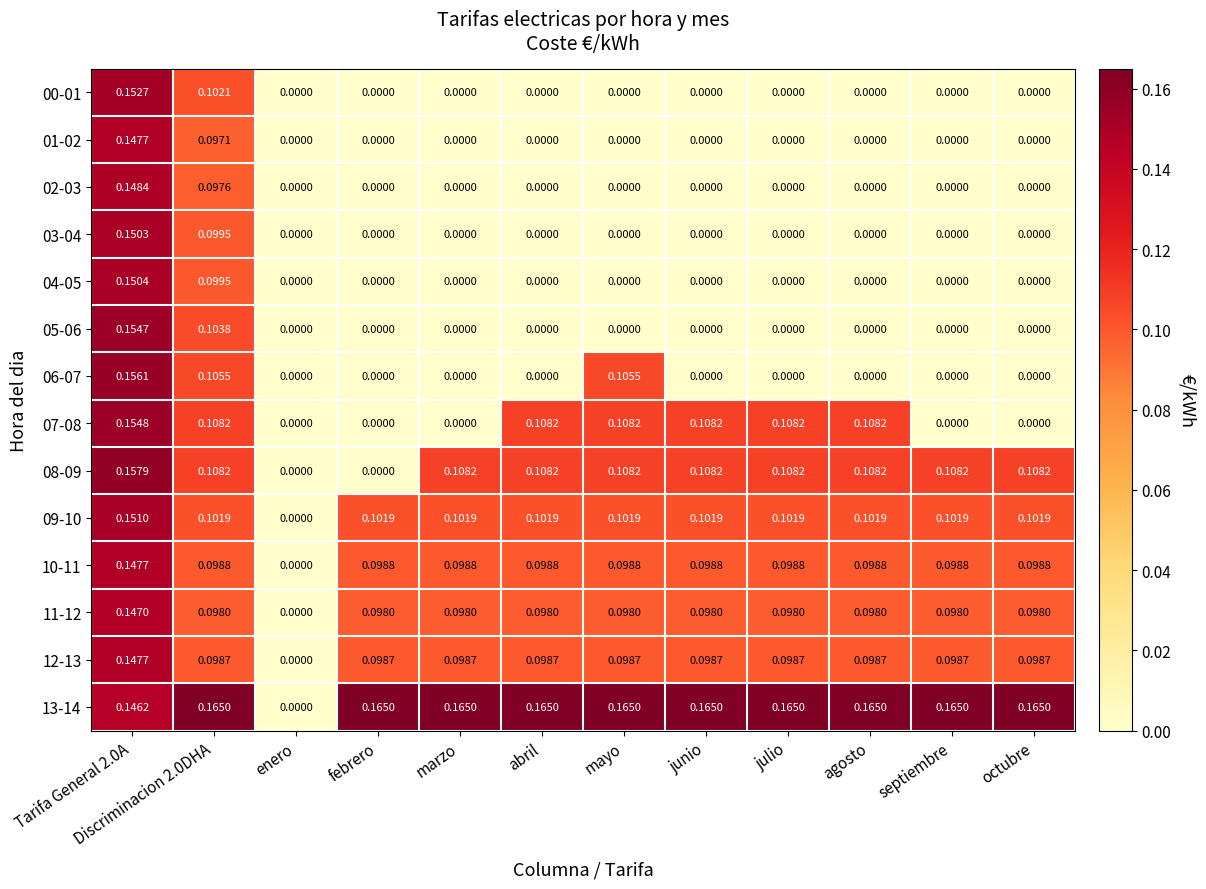

Is the value of 07-08 at junio greater than the value of 01-02 at febrero?

Yes